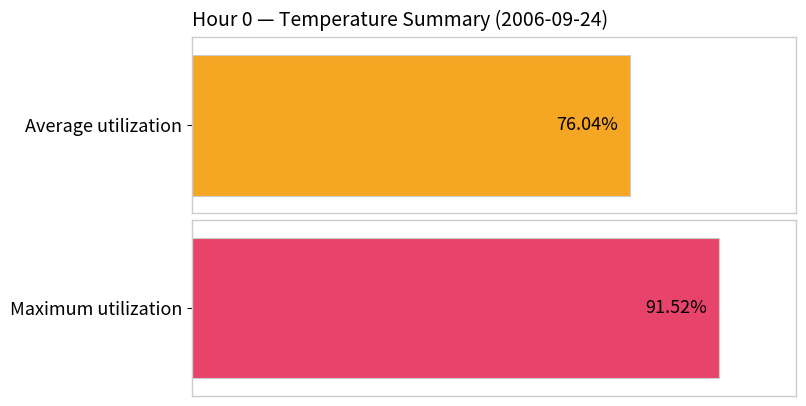

Is it true that Average utilization equals 24.3 at 14?

False